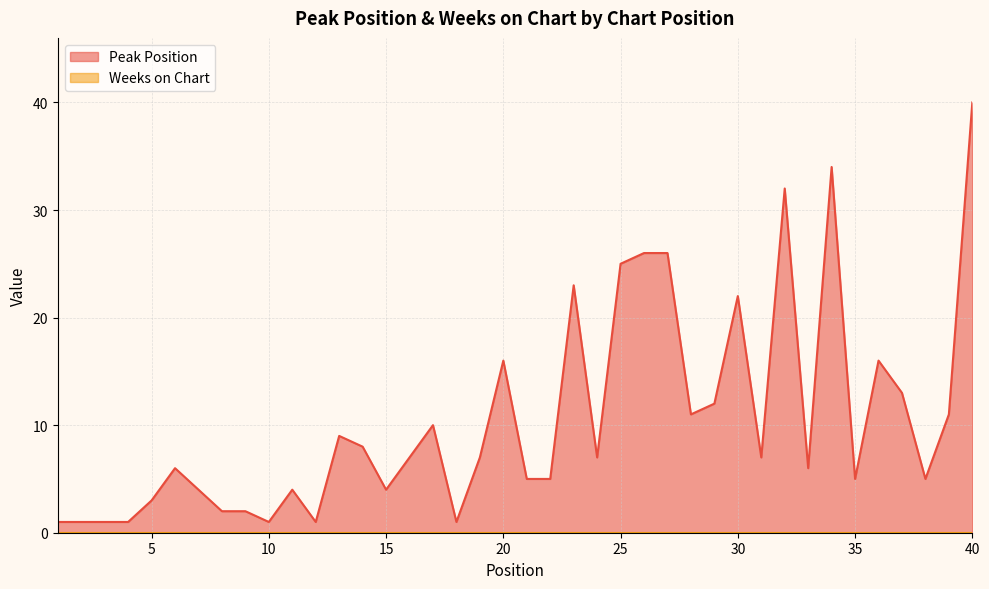

What is the change in value from 11 to 28?

+7